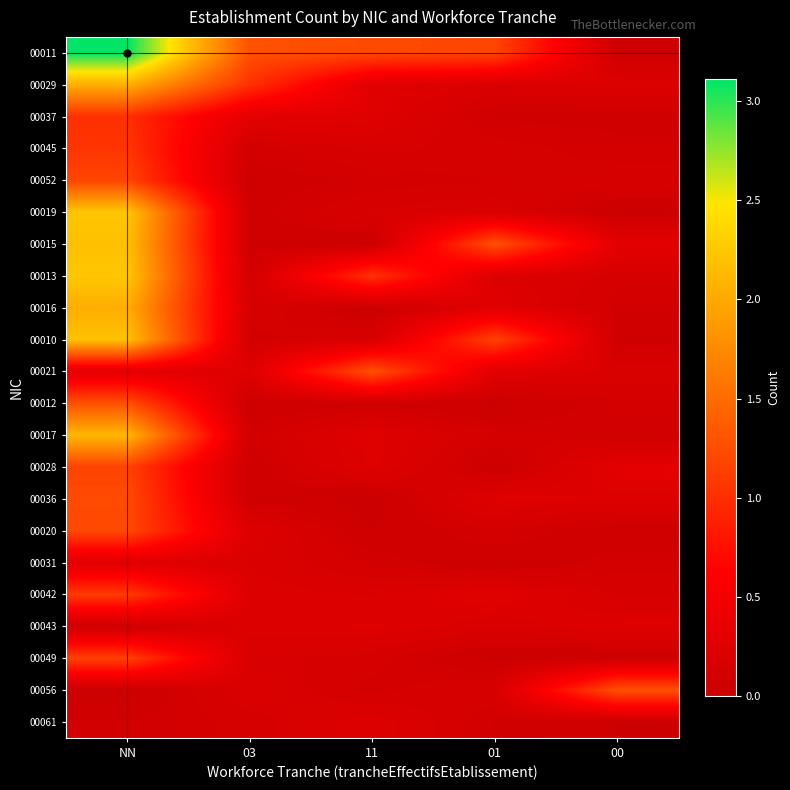

List the series in order of their peak value, lowest first.

00061, 00043, 00031, 00037, 00045, 00042, 00049, 00028, 00052, 00020, 00036, 00056, 00012, 00021, 00016, 00029, 00017, 00015, 00010, 00019, 00013, 00011